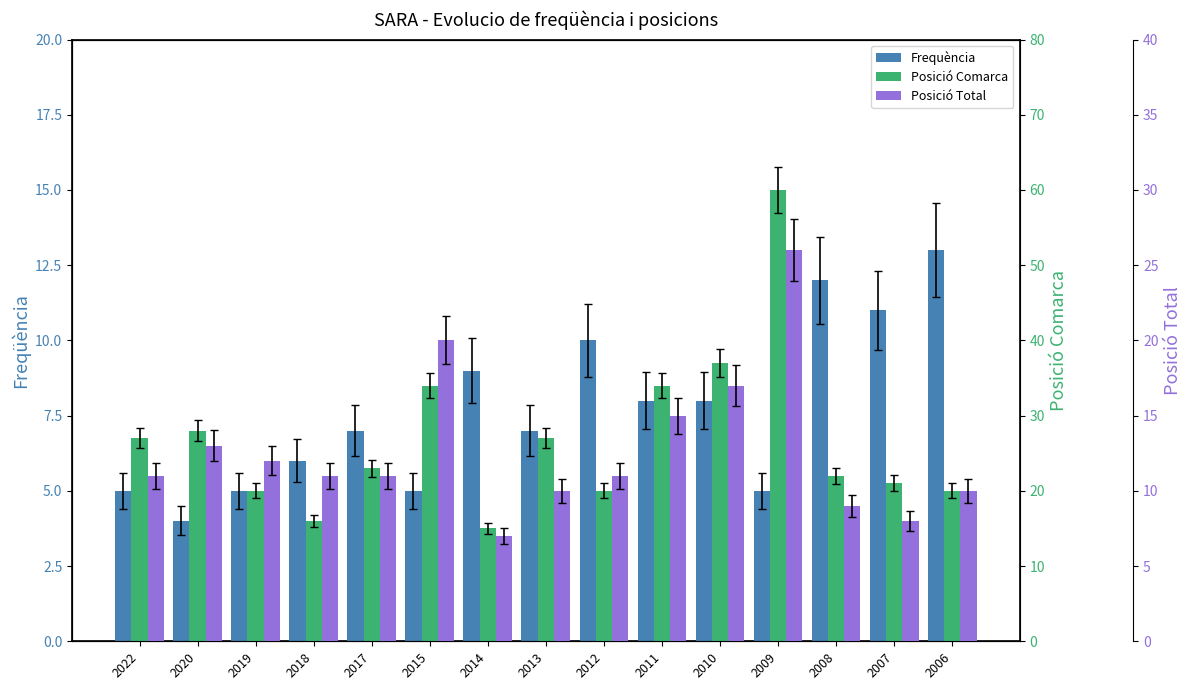

What is the difference between the maximum and second lowest values in the Frequència series?

8